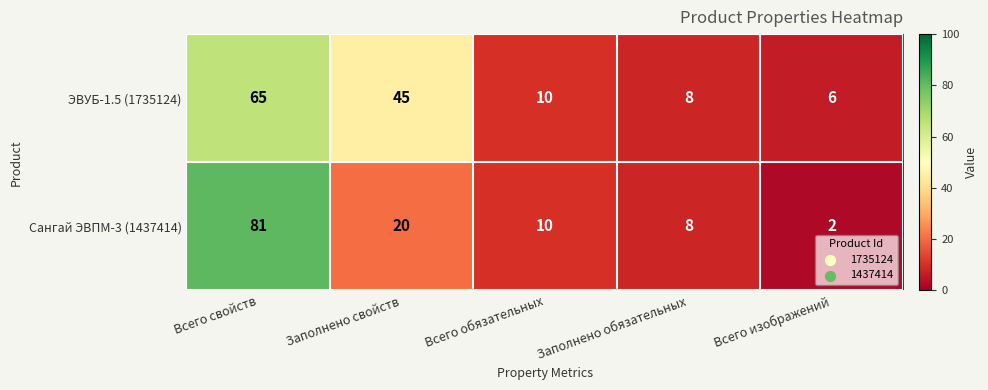

Count the number of data series in this chart.

2